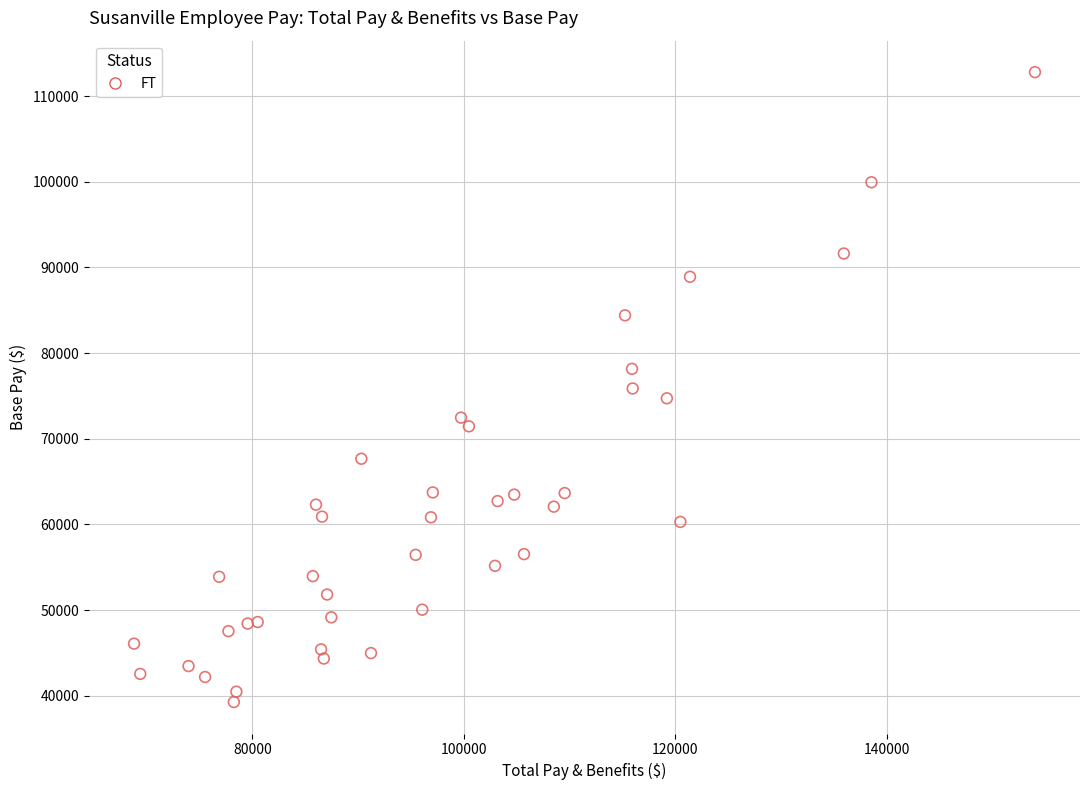

What is the range of Y values (max minus min)?

73520.3